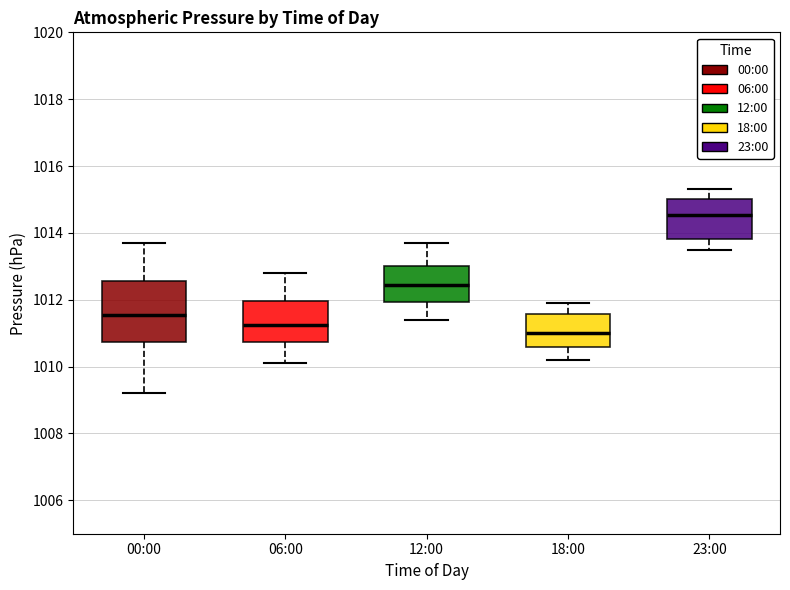

Reading left to right, read every box against the y-axis: the position of its median line, the range the box covers, and the ends of its whiskers. The values are not printed on the chart, so give them approximately, as read against the axis.

00:00: median 1011.6, box 1010.8 to 1012.6, whiskers 1009.2 to 1013.8
06:00: median 1011.2, box 1010.8 to 1012.0, whiskers 1010.2 to 1012.8
12:00: median 1012.4, box 1012.0 to 1013.0, whiskers 1011.4 to 1013.8
18:00: median 1011.0, box 1010.6 to 1011.6, whiskers 1010.2 to 1012.0
23:00: median 1014.6, box 1013.8 to 1015.0, whiskers 1013.6 to 1015.4